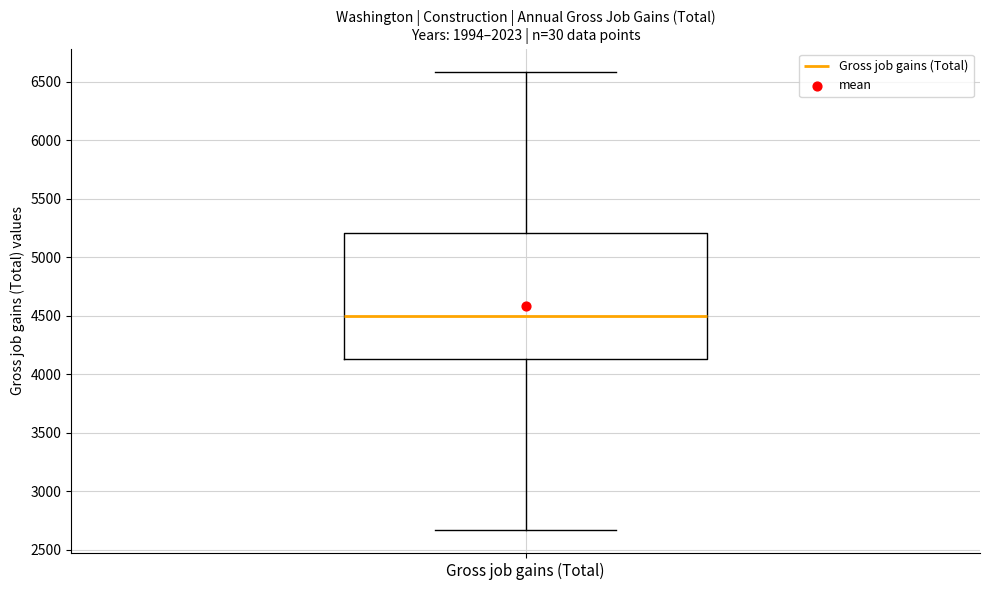

Read this box plot against the y-axis: the position of the median line, the range covered by the box, and the ends of both whiskers. The values are not printed on the chart, so give them approximately, as read against the axis.

median 4500, box 4150 to 5200, whiskers 2650 to 6600